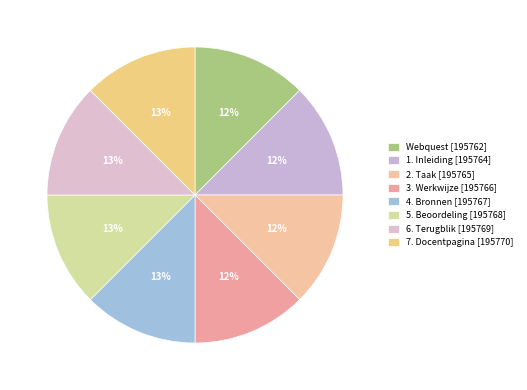

To the nearest percent, what portion does 5. Beoordeling represent?

13%